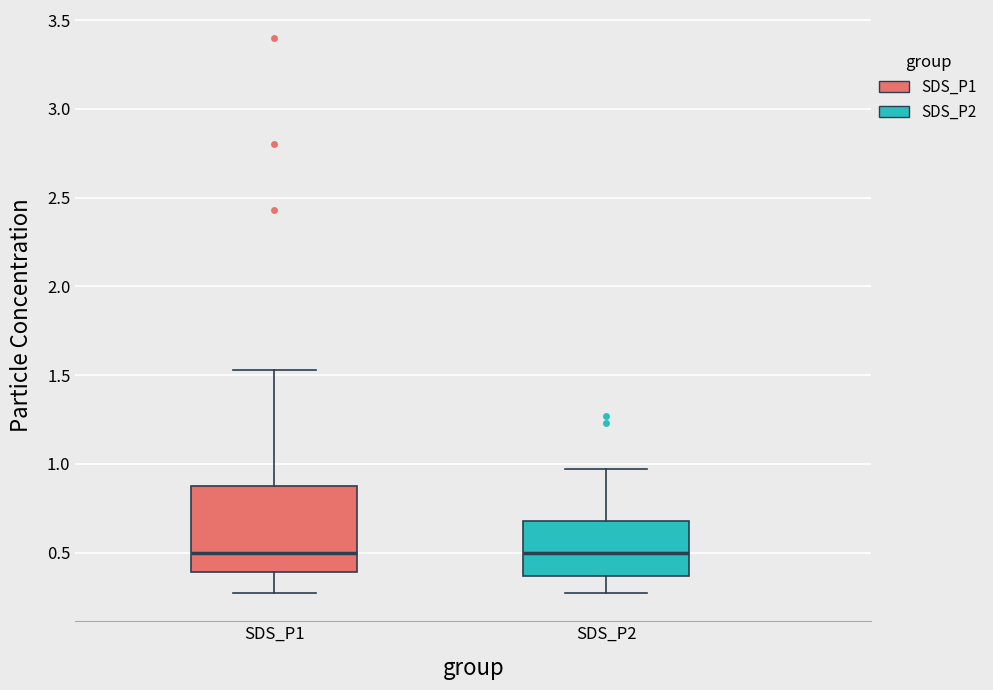

Where does the lower whisker of the box for SDS_P1 end on the y-axis? The values are not printed on the chart, so give them approximately, as read against the axis.

0.25